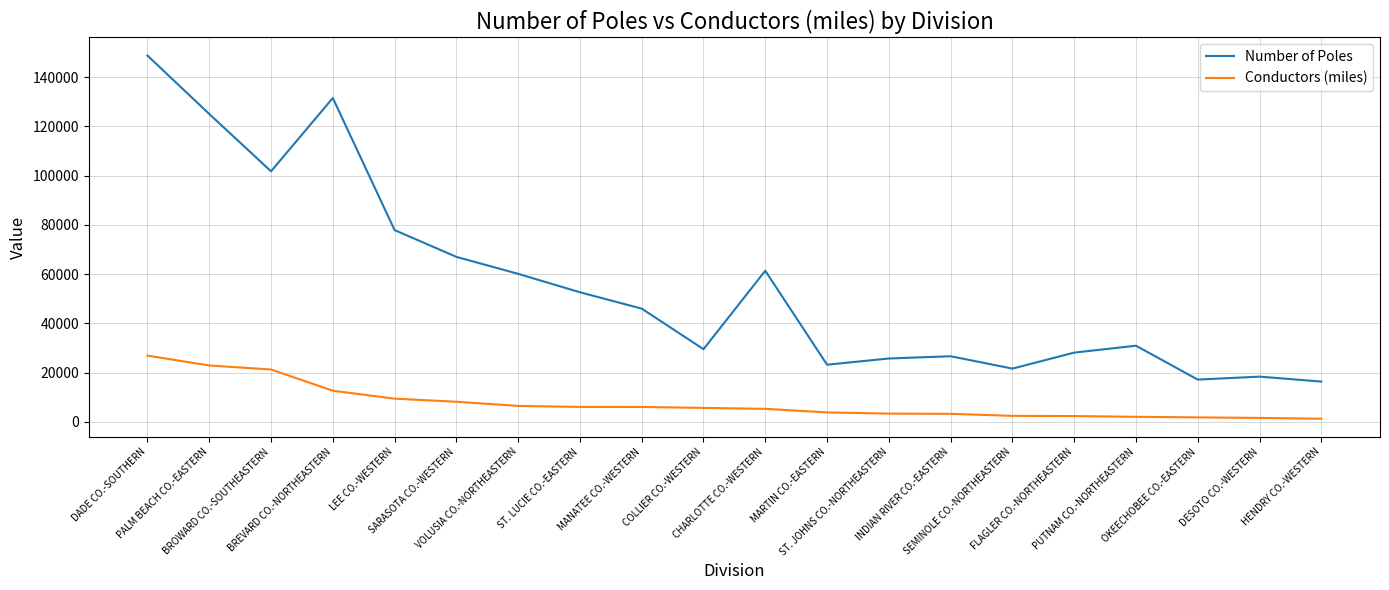

Which series has the largest range (max minus min)?

Number of Poles